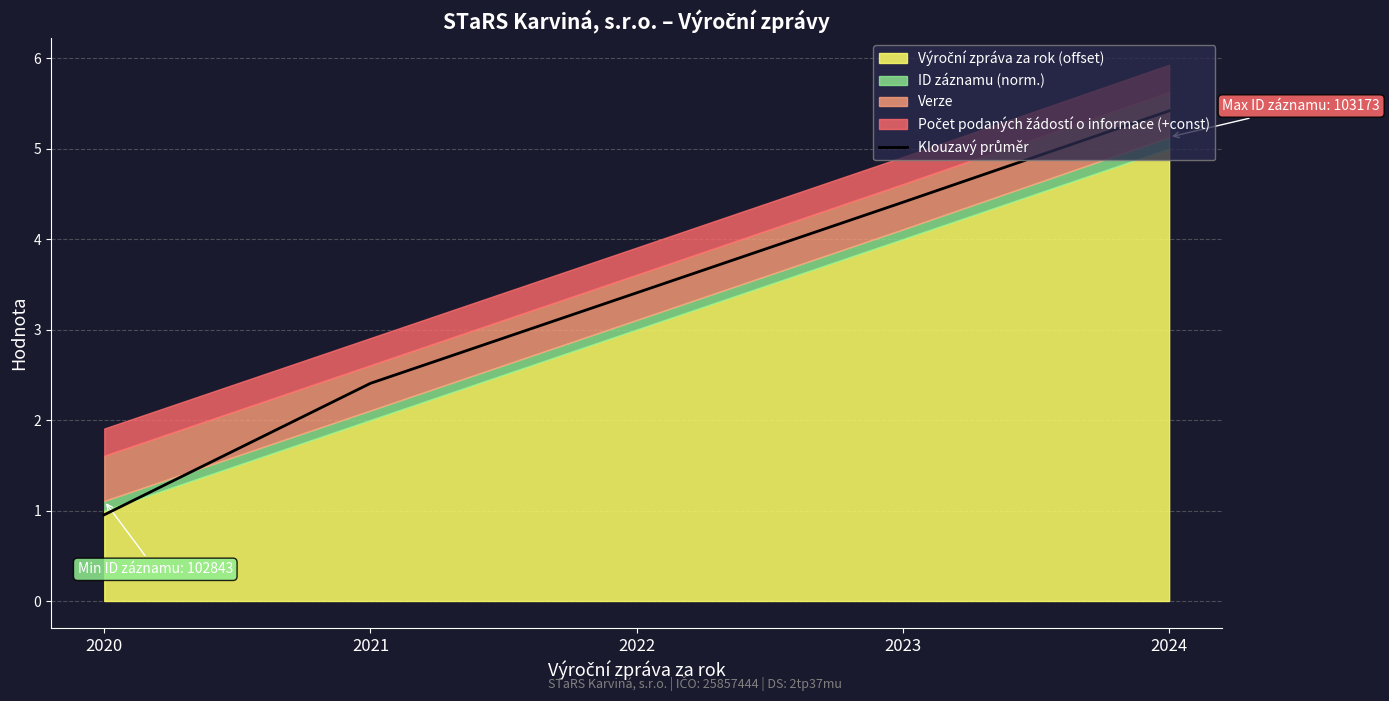

Does the chart display data point markers on the line(s)?

No